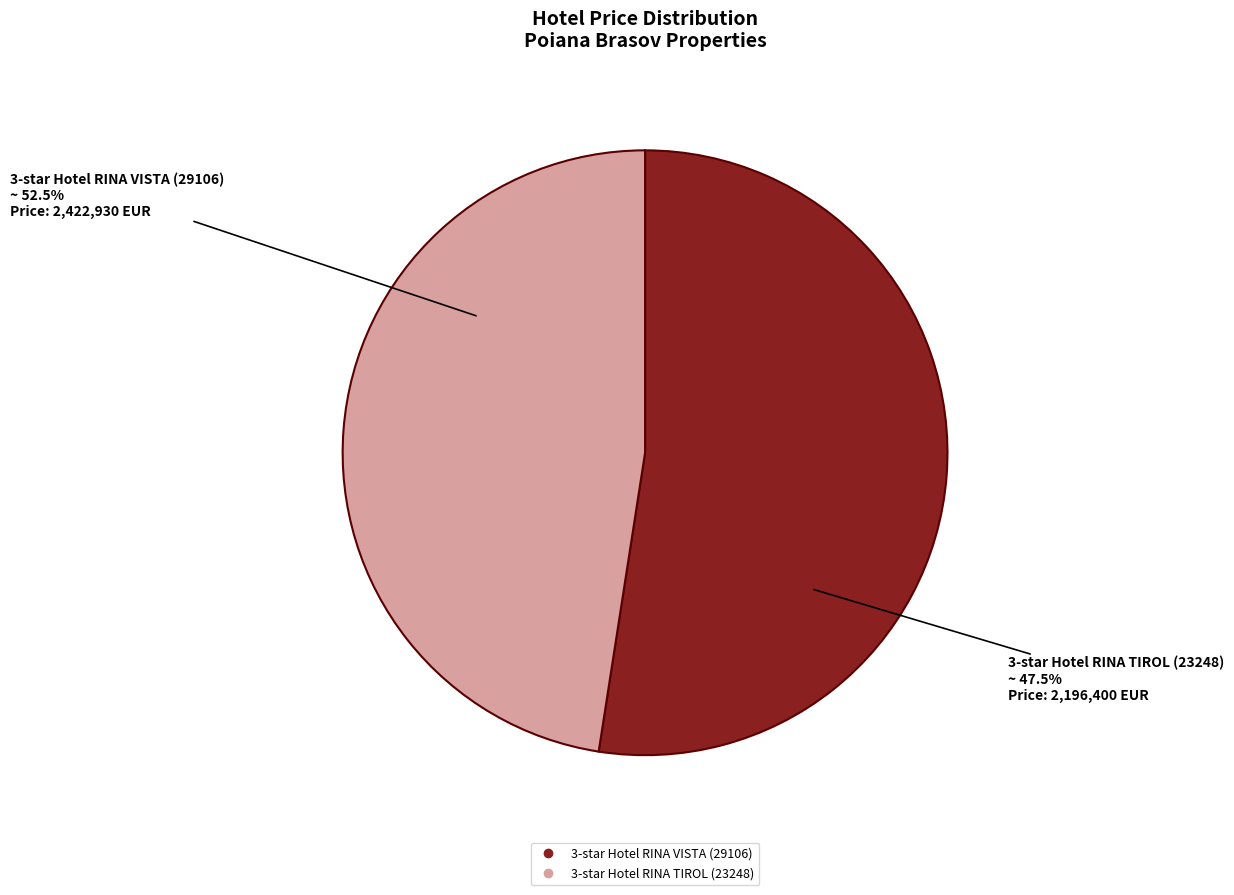

Do 29106 and 23248 together represent more than half of the pie?

Yes